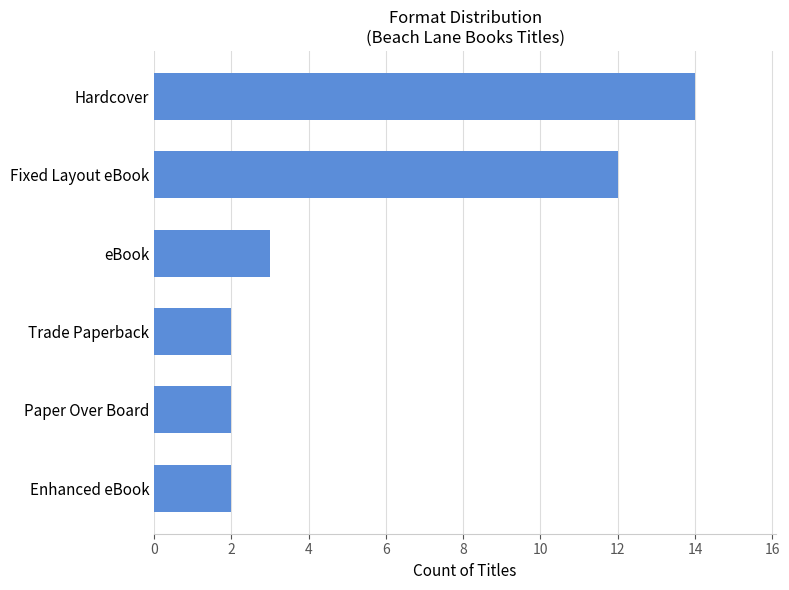

At which category does the chart reach its peak across all series?

Hardcover